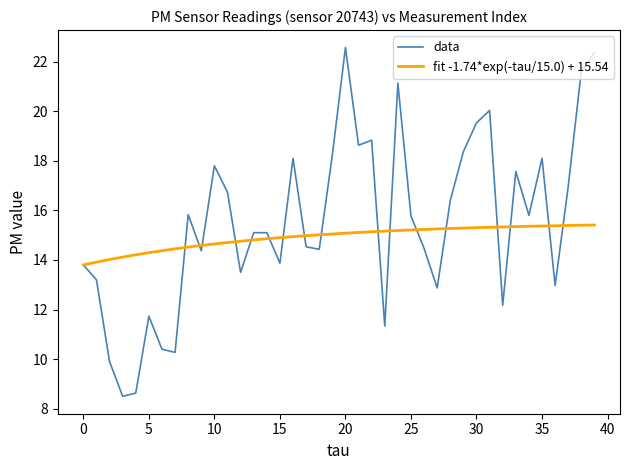

What is the maximum value for fit -1.74*exp(-tau/15.0) + 15.54?

15.4